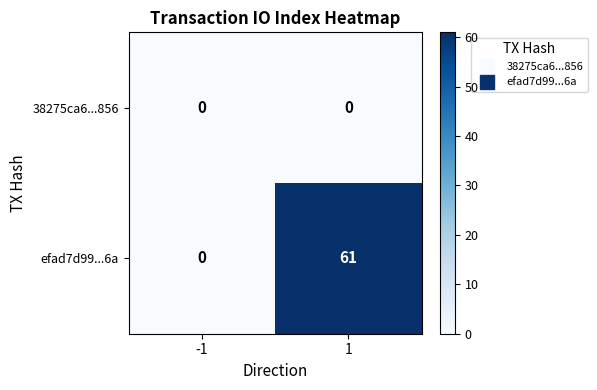

Rank the series by their maximum value, from lowest to highest.

38275ca6...856, efad7d99...6a